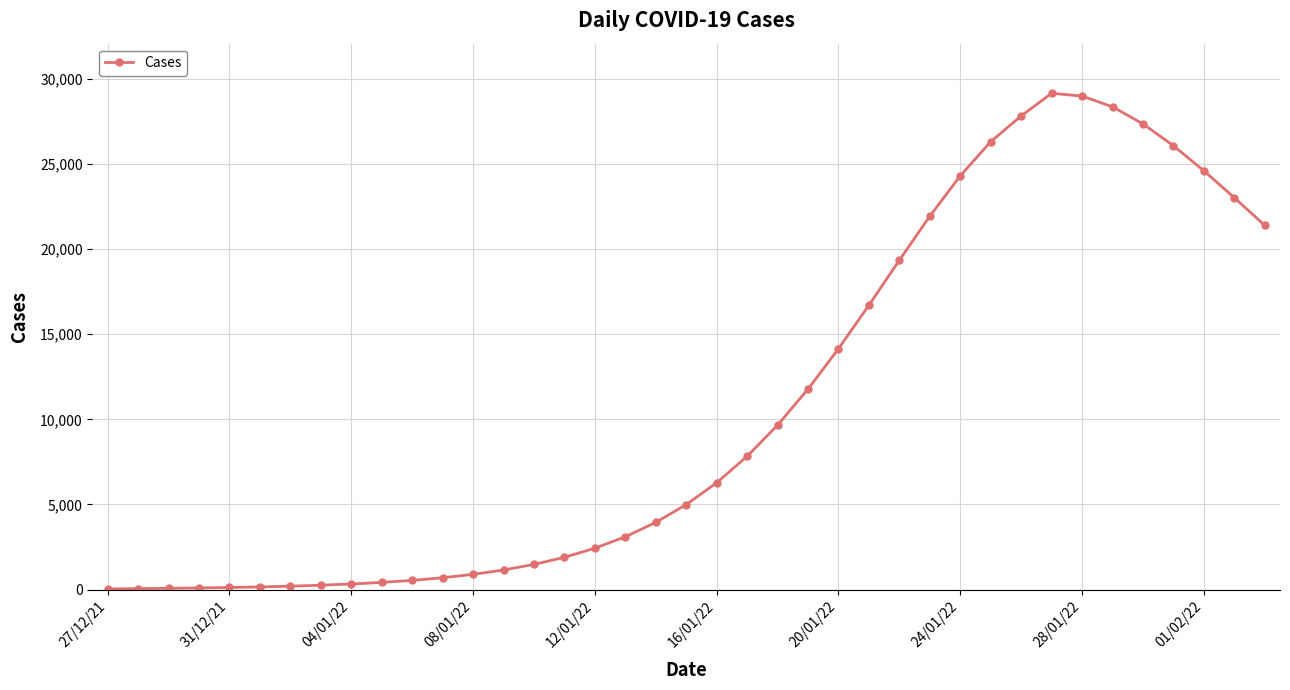

What is the value of the 20th point from the left?

4993.1